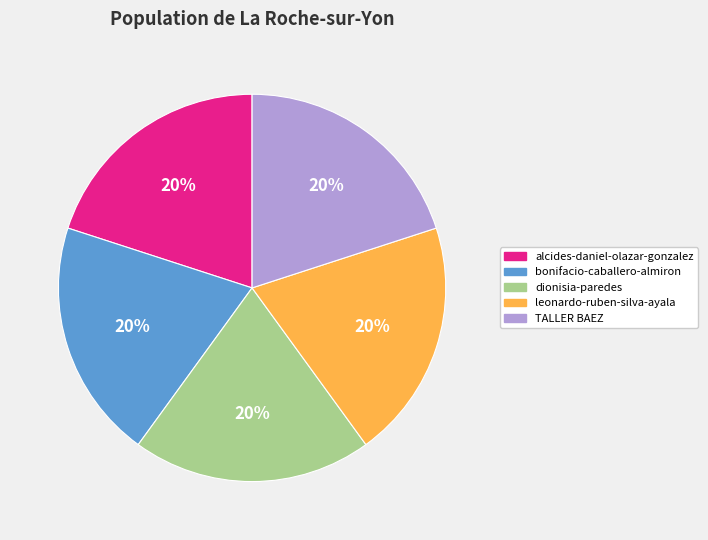

Count the number of slices in the pie.

5